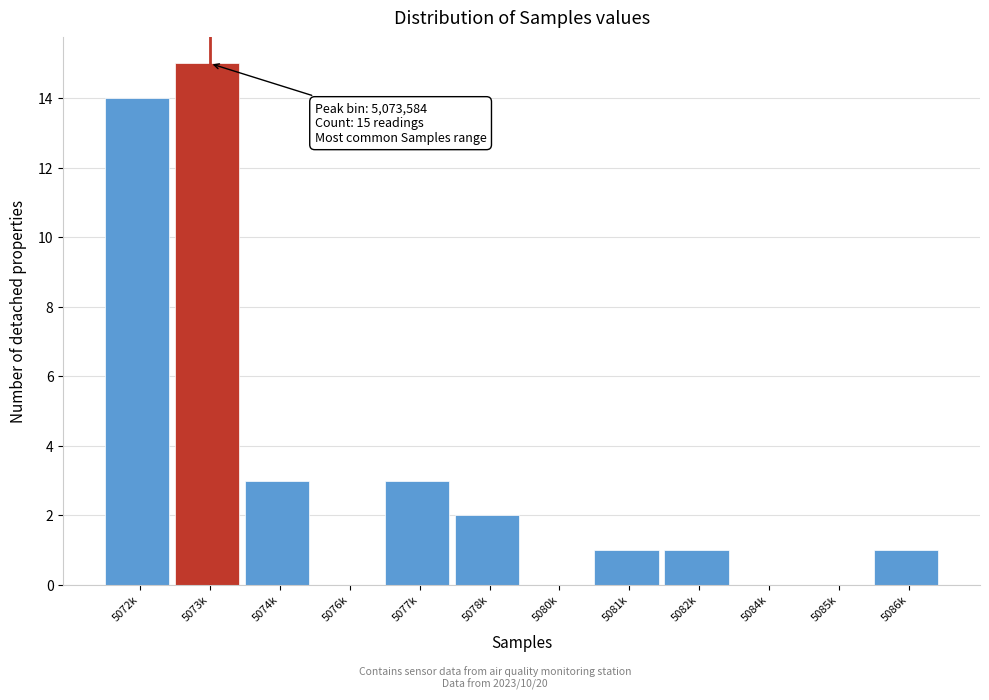

Reading left to right, transcribe all the data shown in this chart.

5072k=14	5073k=15	5074k=3	5076k=0	5077k=3	5078k=2	5080k=0	5081k=1	5082k=1	5084k=0	5085k=0	5086k=1